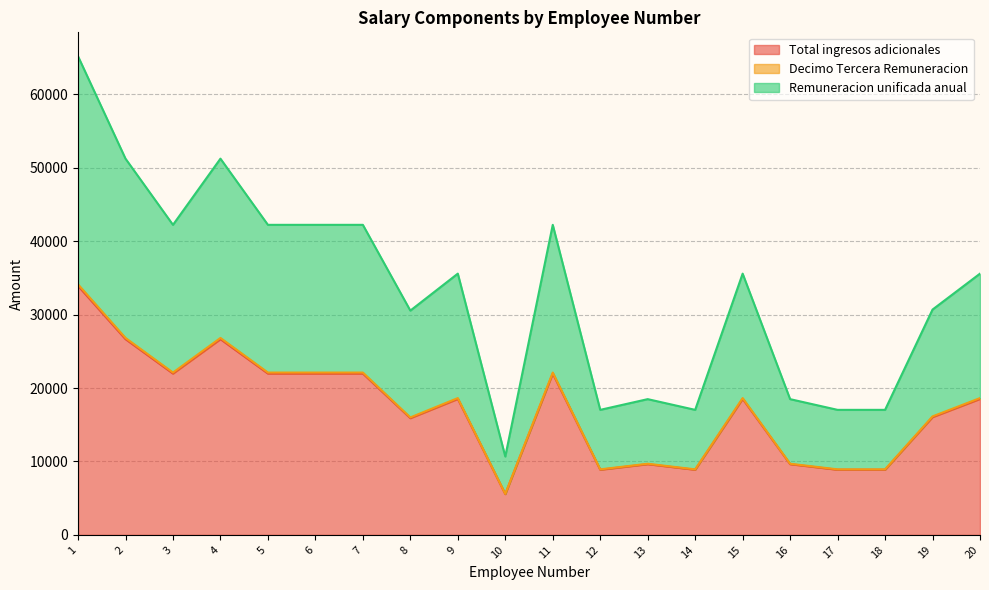

How many interior local valleys does the Decimo Tercera Remuneracion series have?

5